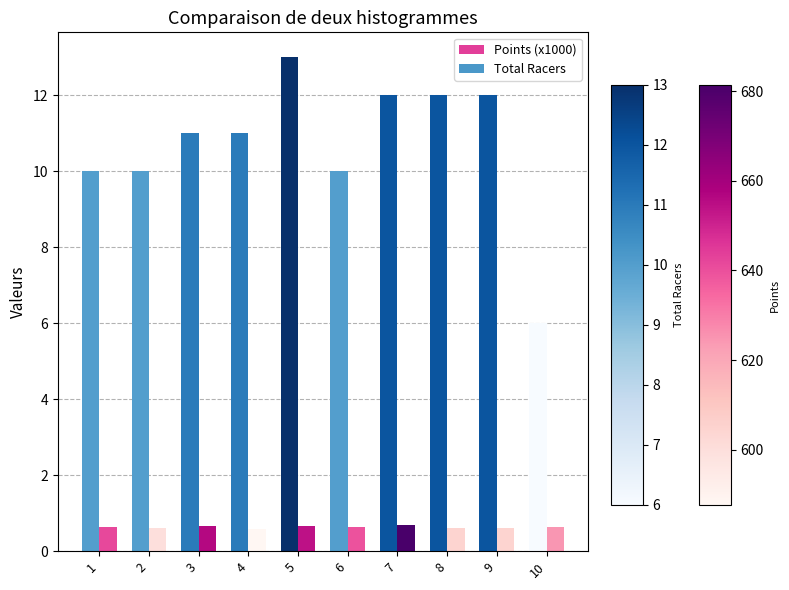

What is the sum of all Points (x1000) values?

6.3